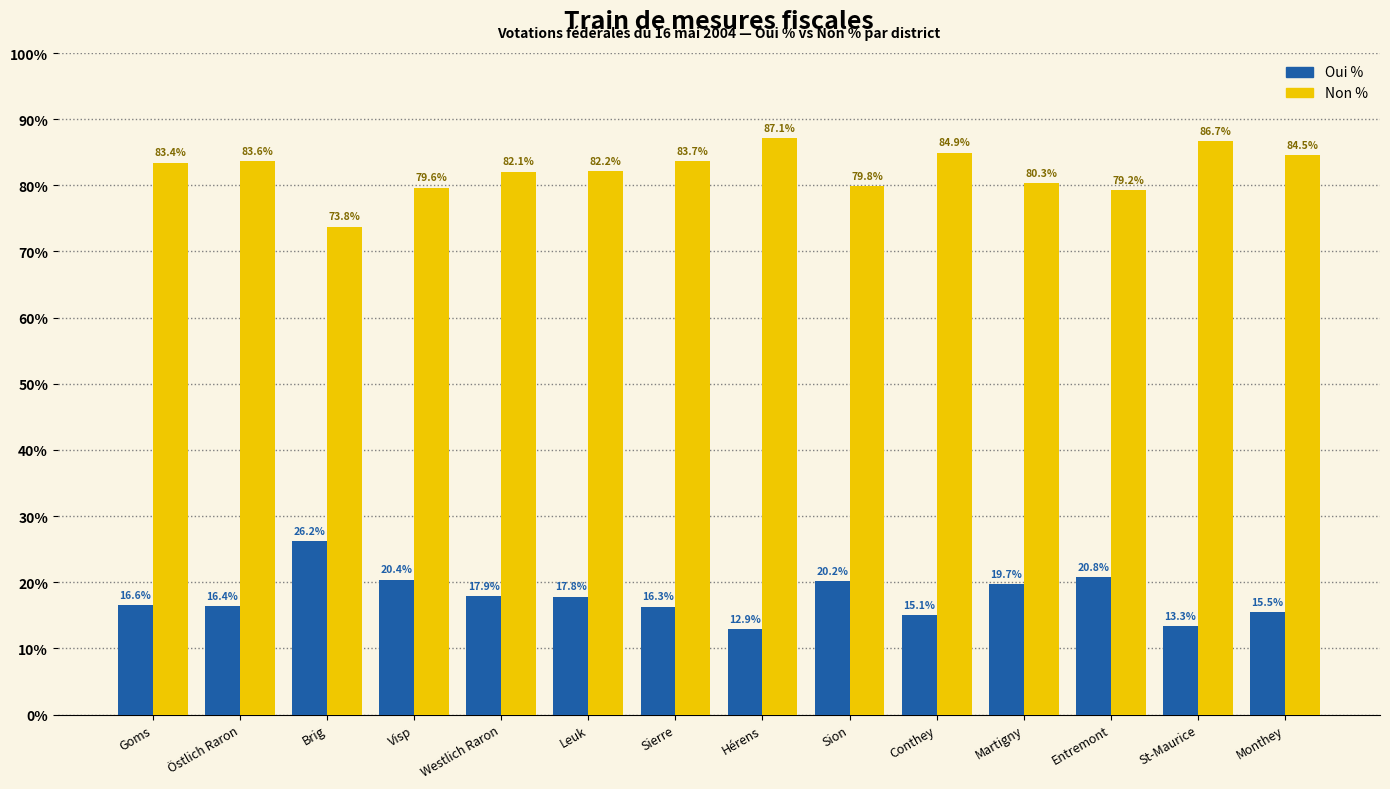

Rank the categories by Oui % value from highest to lowest.

Brig, Entremont, Visp, Sion, Martigny, Westlich Raron, Leuk, Goms, Östlich Raron, Sierre, Monthey, Conthey, St-Maurice, Hérens